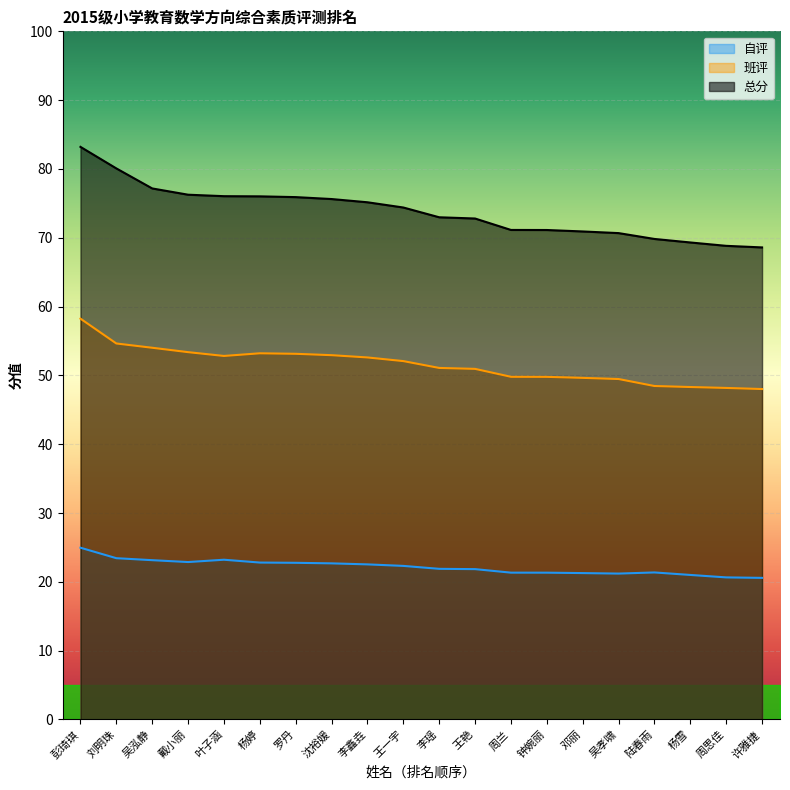

Reading left to right, transcribe all the data shown in this chart.

自评: 25.0	23.4	23.2	22.9	23.2	22.8	22.8	22.7	22.5	22.3	21.9	21.9	21.3	21.3	21.3	21.2	21.4	21.0	20.6	20.6
班评: 58.2	54.6	54.0	53.4	52.8	53.2	53.1	52.9	52.6	52.1	51.1	51.0	49.8	49.8	49.6	49.5	48.5	48.3	48.2	48.0
总分: 83.2	80.1	77.2	76.3	76.0	76.0	75.9	75.6	75.2	74.4	73.0	72.8	71.1	71.1	70.9	70.7	69.8	69.3	68.8	68.6